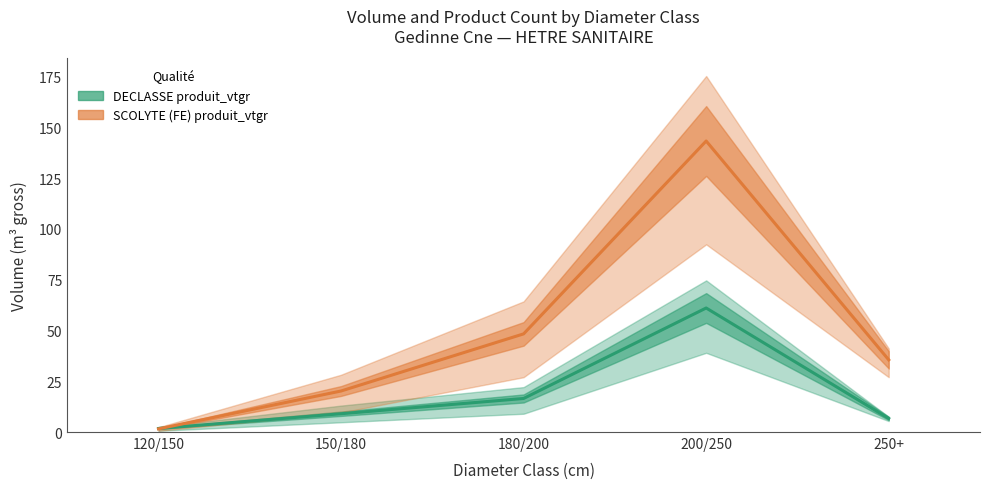

Is the value of SCOLYTE (FE) produit_vtgr at 200/250 greater than the value of DECLASSE produit_vtgr at 250+?

Yes